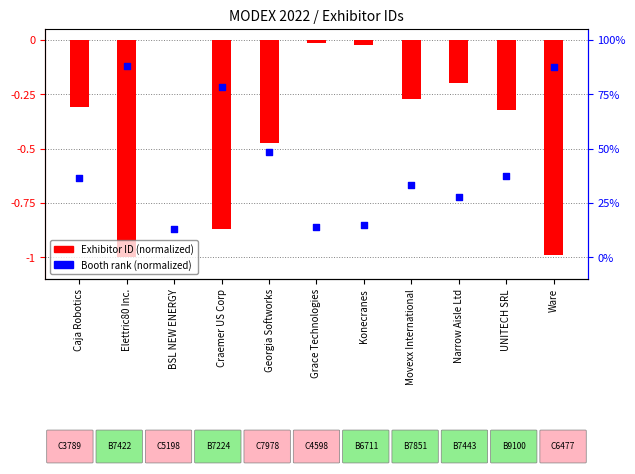

Which series has the widest spread of Y values?

Exhibitor ID (normalized)